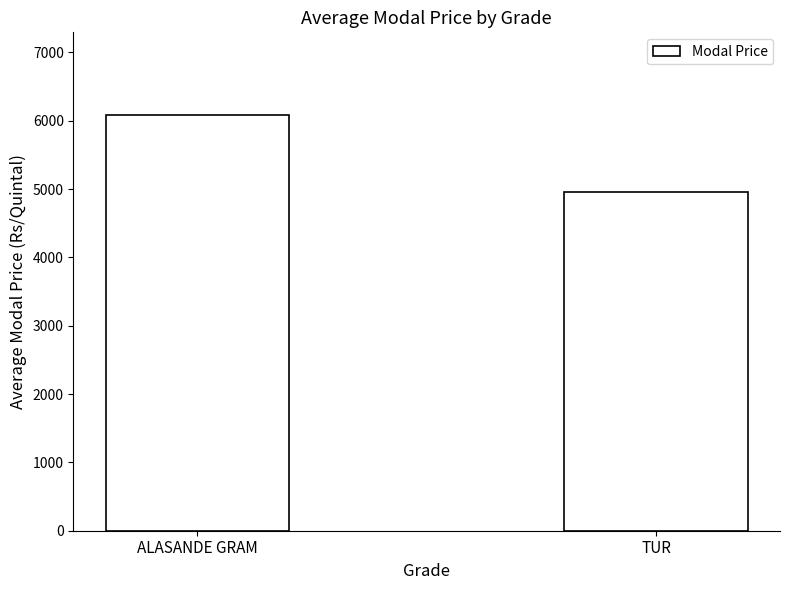

Between TUR and ALASANDE GRAM, which is larger?

ALASANDE GRAM